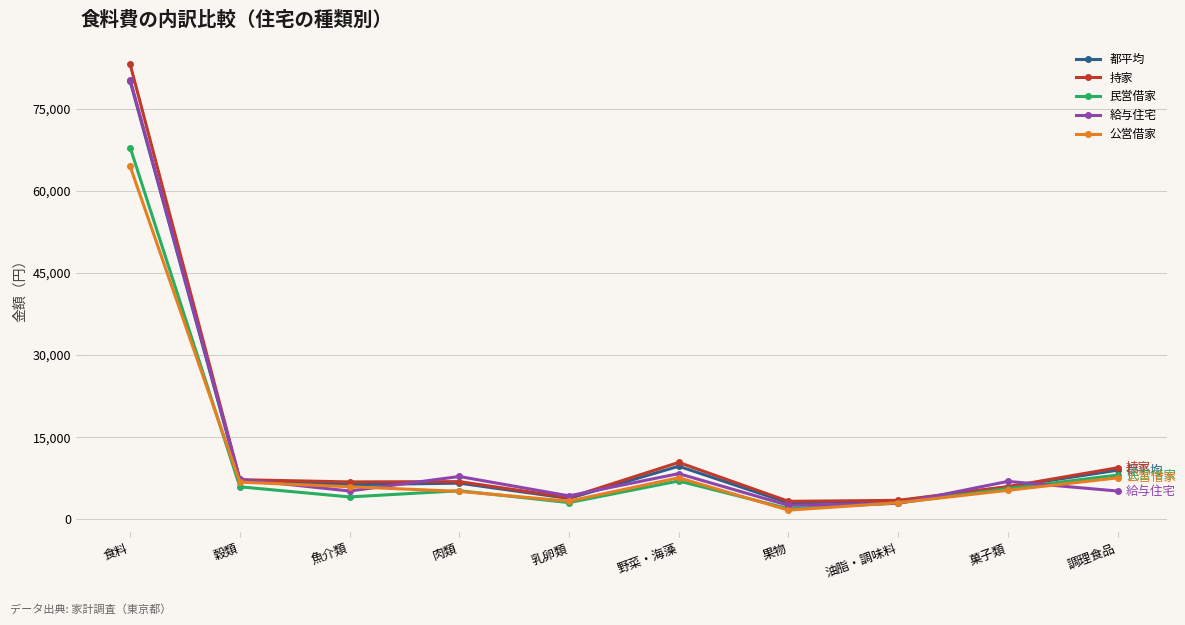

Where is the first local maximum for 民営借家?

肉類